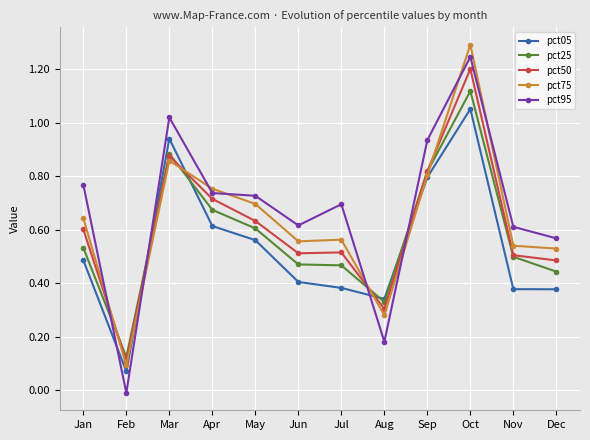

How many intersections are there between pct50 and pct05?

4